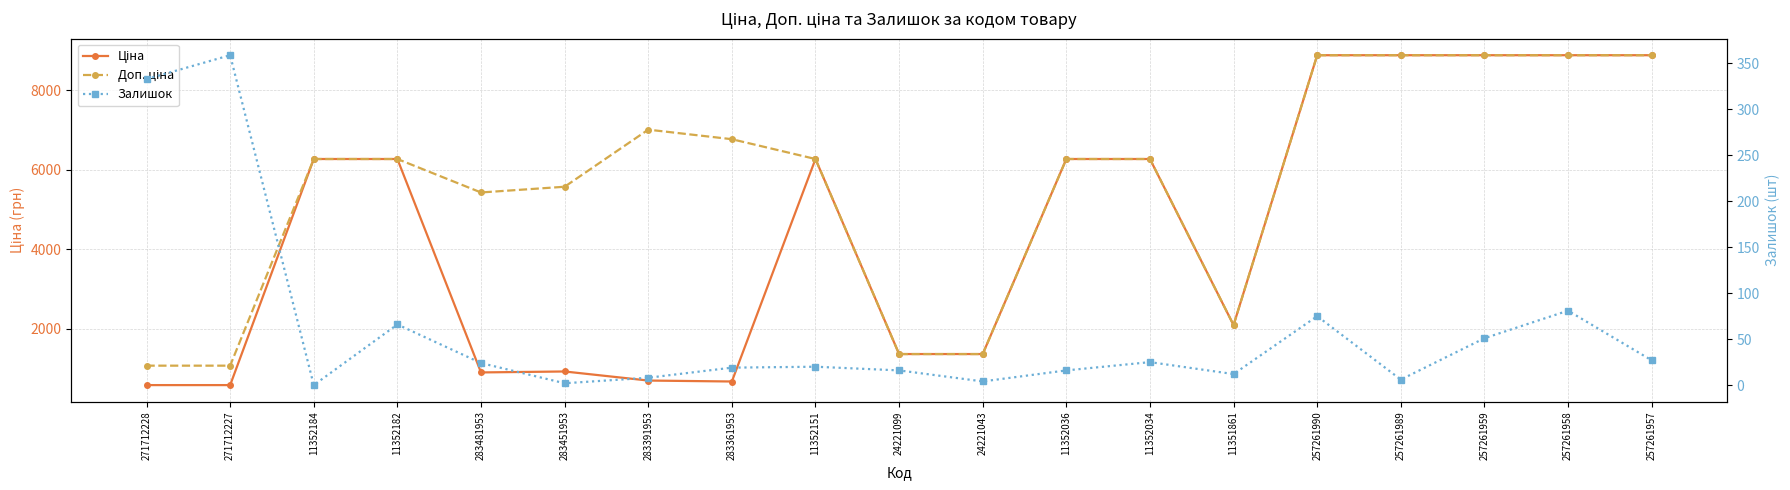

Where does the Ціна series first go above 6266?

11352184